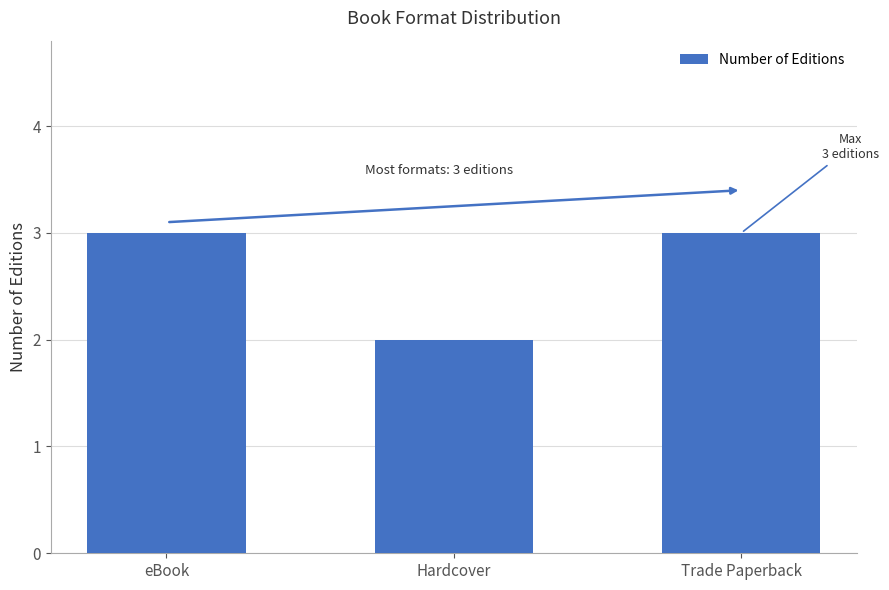

Count the number of data series in this chart.

1